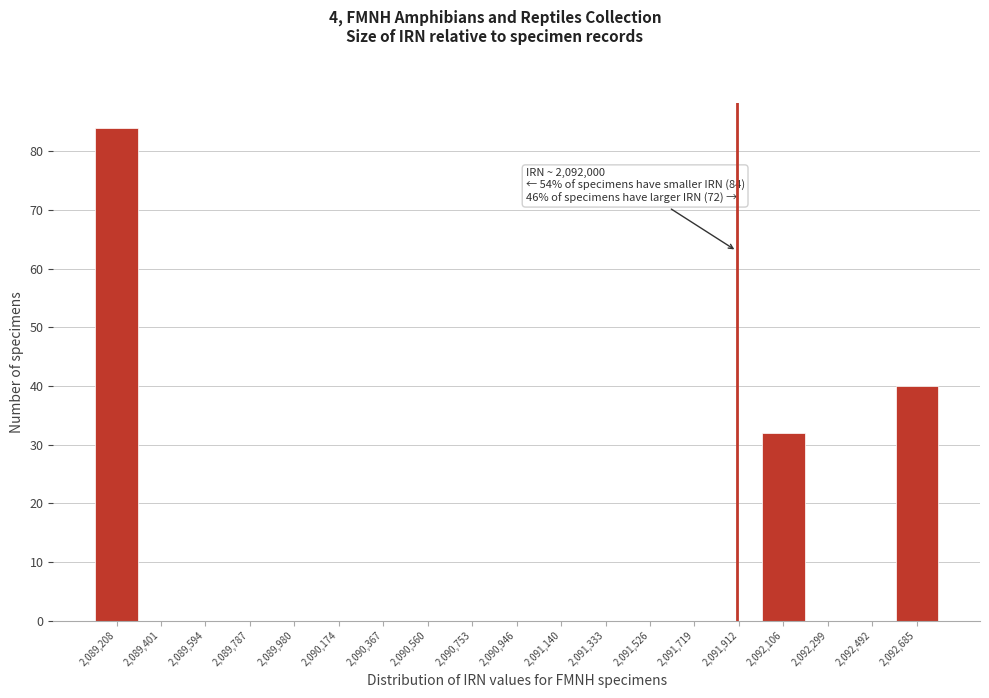

Reading right to left, extract all data points from this chart.

2,092,685=40	2,092,492=0	2,092,299=0	2,092,106=32	2,091,912=0	2,091,719=0	2,091,526=0	2,091,333=0	2,091,140=0	2,090,946=0	2,090,753=0	2,090,560=0	2,090,367=0	2,090,174=0	2,089,980=0	2,089,787=0	2,089,594=0	2,089,401=0	2,089,208=84